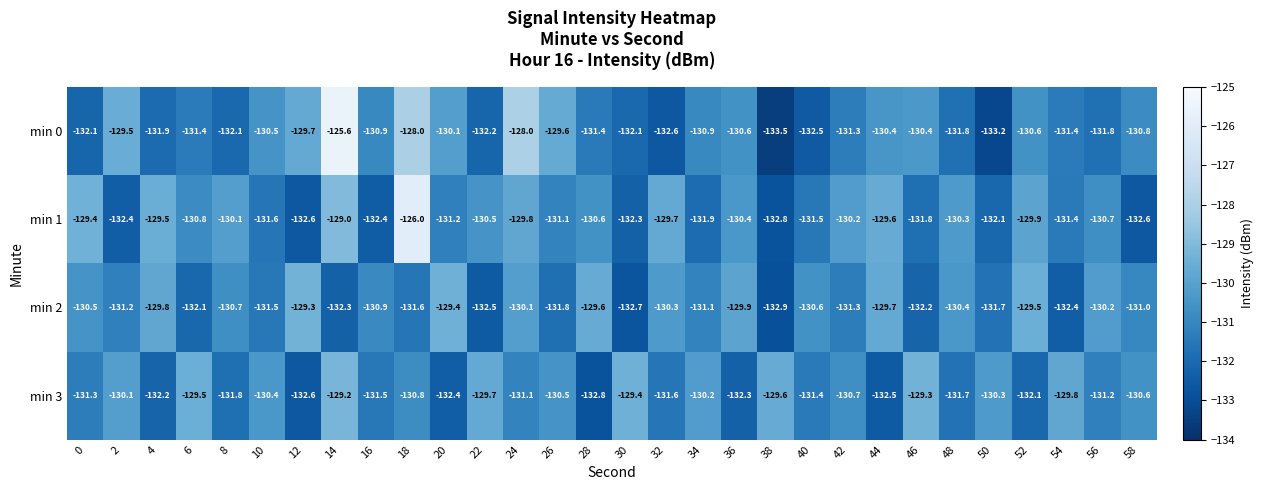

What is the sum of all min 0 values?

-3926.9